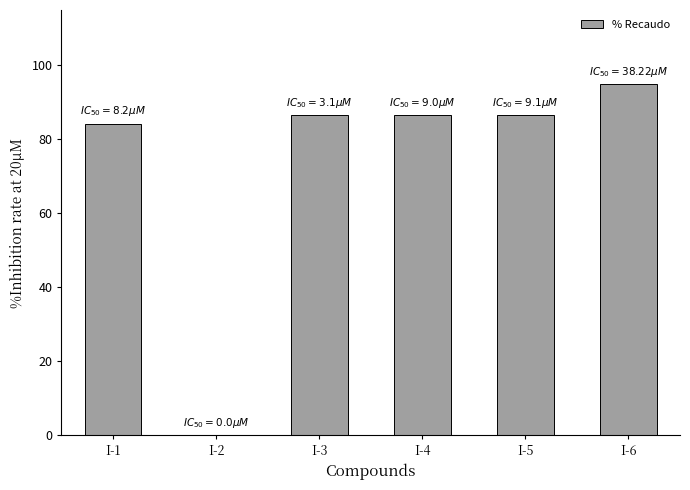

Are the bars grouped side by side (vs. stacked)?

No